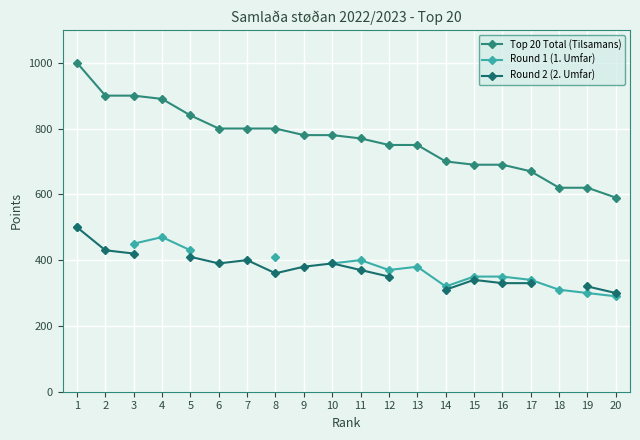

What is the sum of the Round 2 (2. Umfar) values at 8 and 7?

760.0